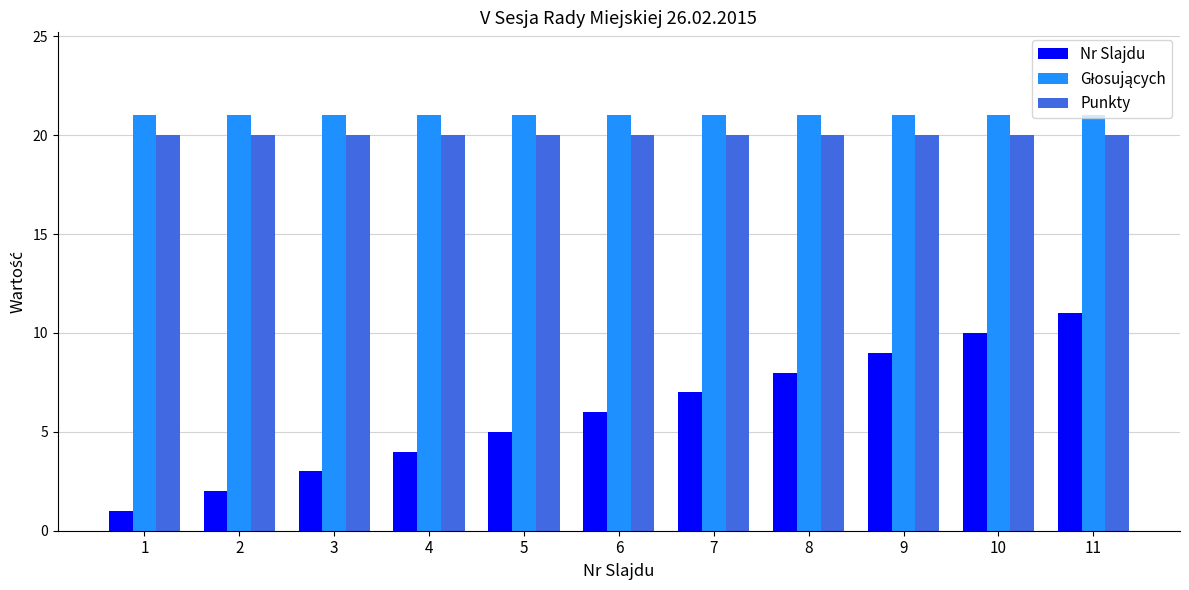

At which category does the chart reach its minimum across all series?

1